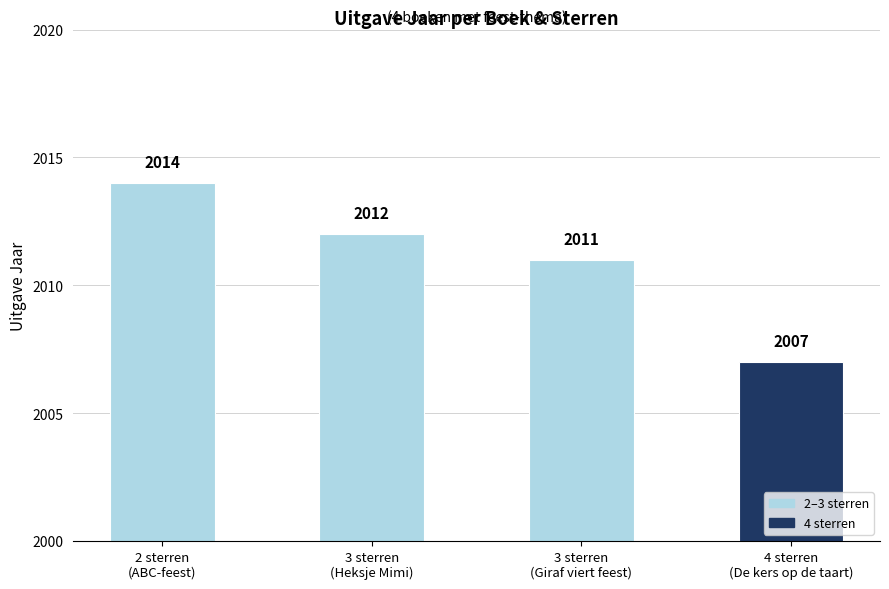

At which label is the value closest to 2010?

3 sterren
(Giraf viert feest)